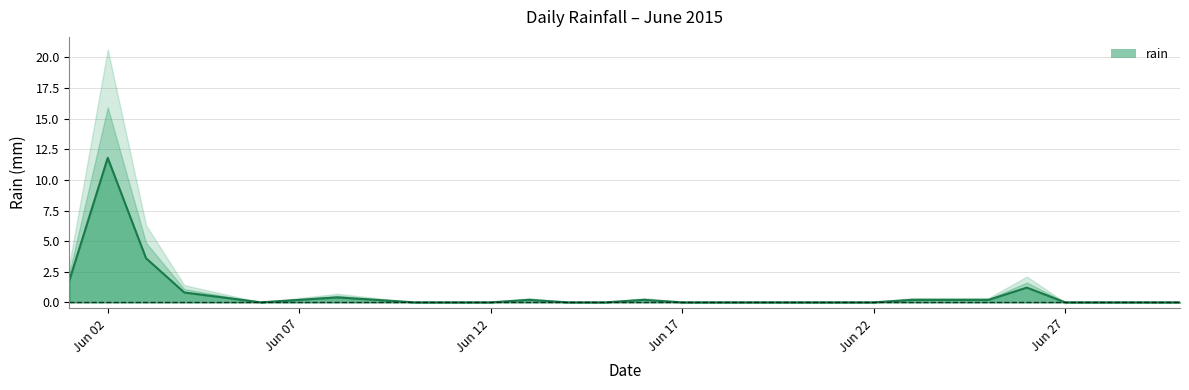

Which category has the highest value in the rain series?

Jun 02